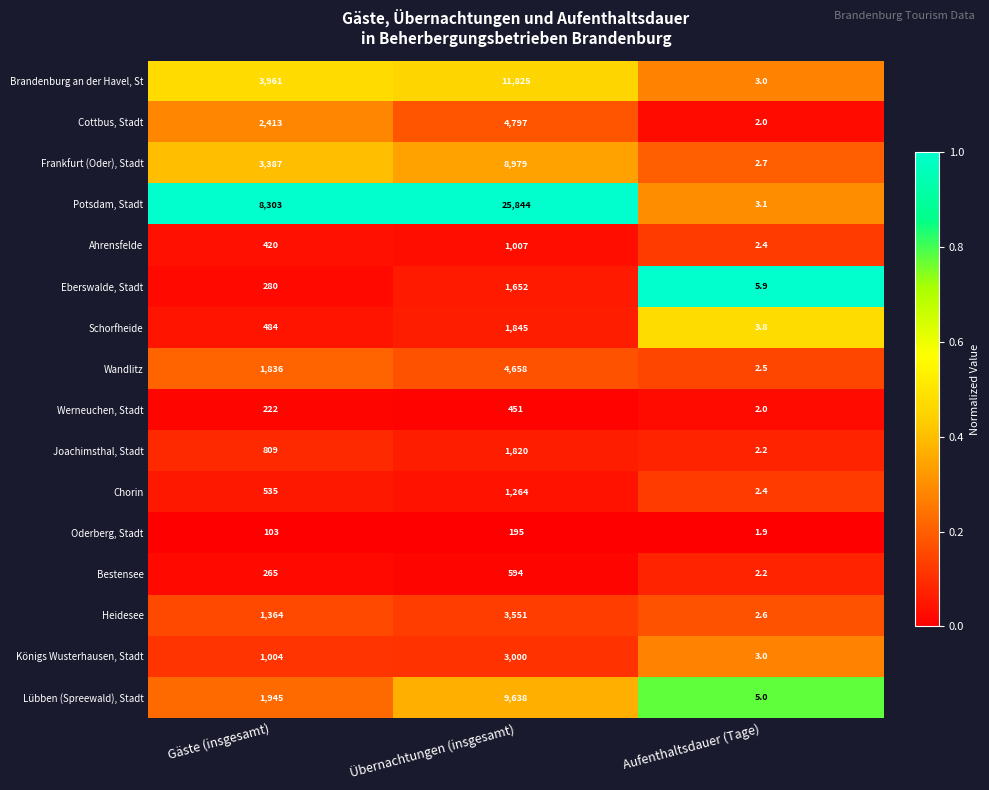

Which series has the widest spread of values?

Potsdam, Stadt